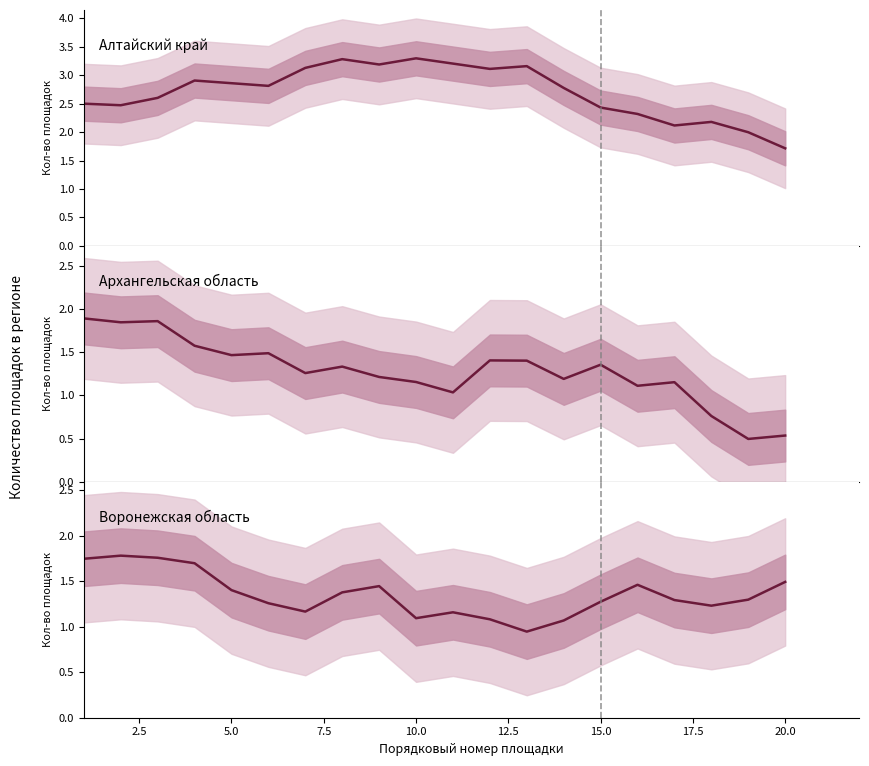

Count the number of categories in the chart.

20